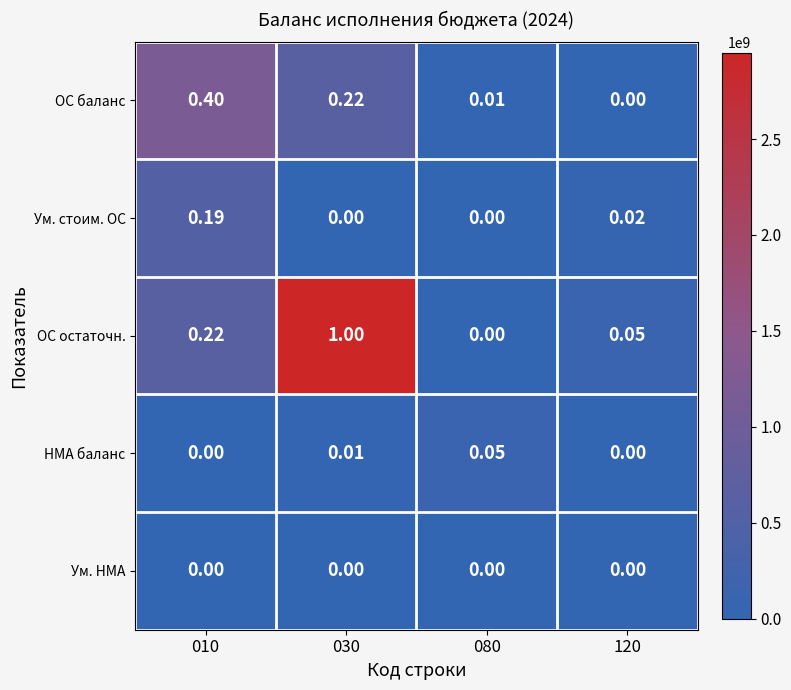

Count the number of data series in this chart.

5